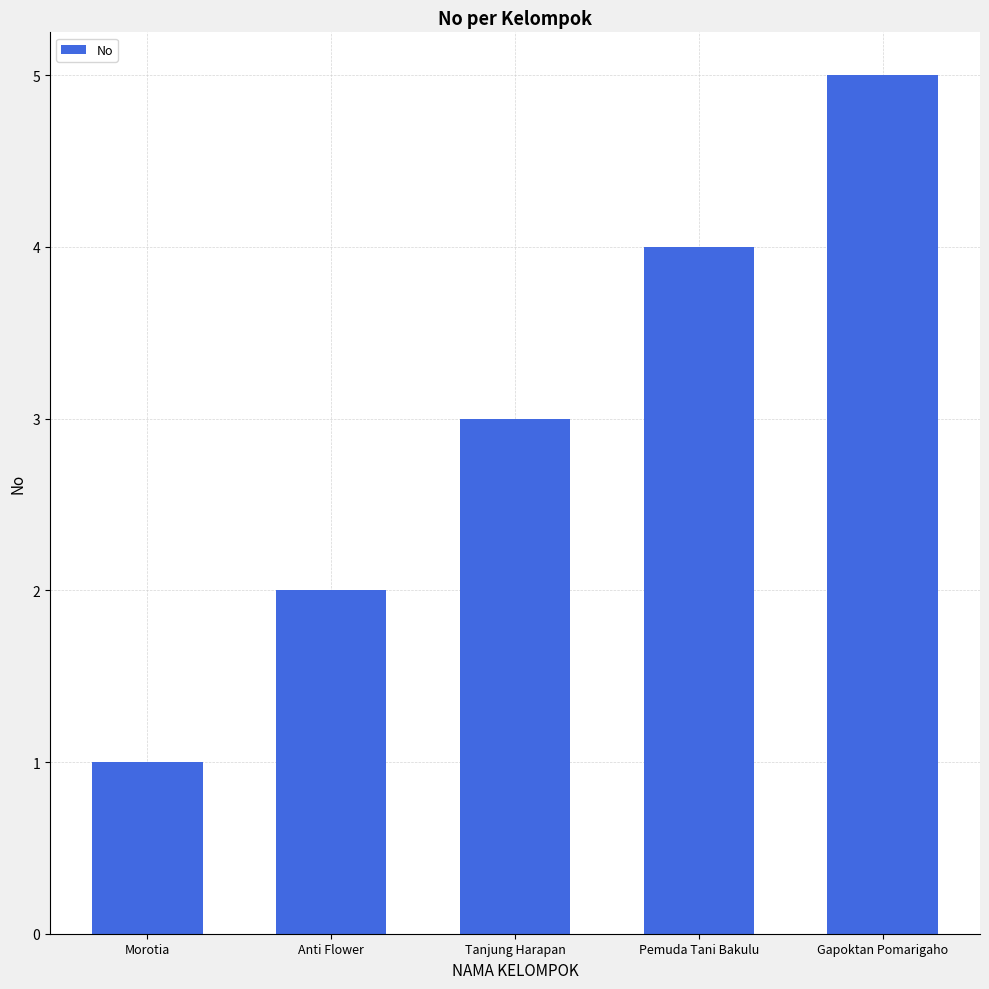

True or false: the data shows 1 at Morotia.

True